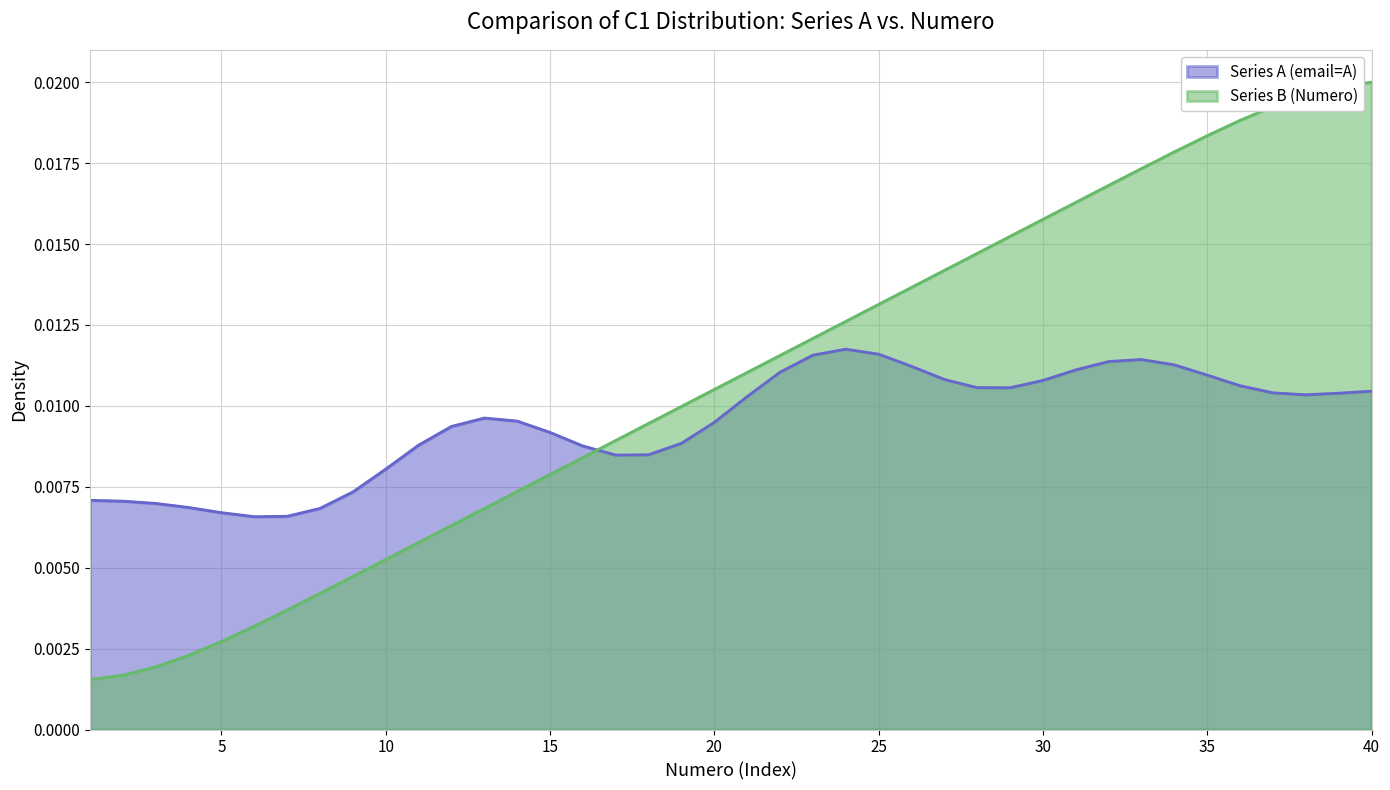

List the labels in order of value, largest first.

40, 39, 38, 37, 36, 35, 34, 33, 32, 31, 30, 29, 28, 27, 26, 25, 24, 23, 22, 21, 20, 19, 18, 17, 16, 15, 14, 13, 12, 11, 10, 9, 8, 7, 6, 5, 4, 3, 2, 1